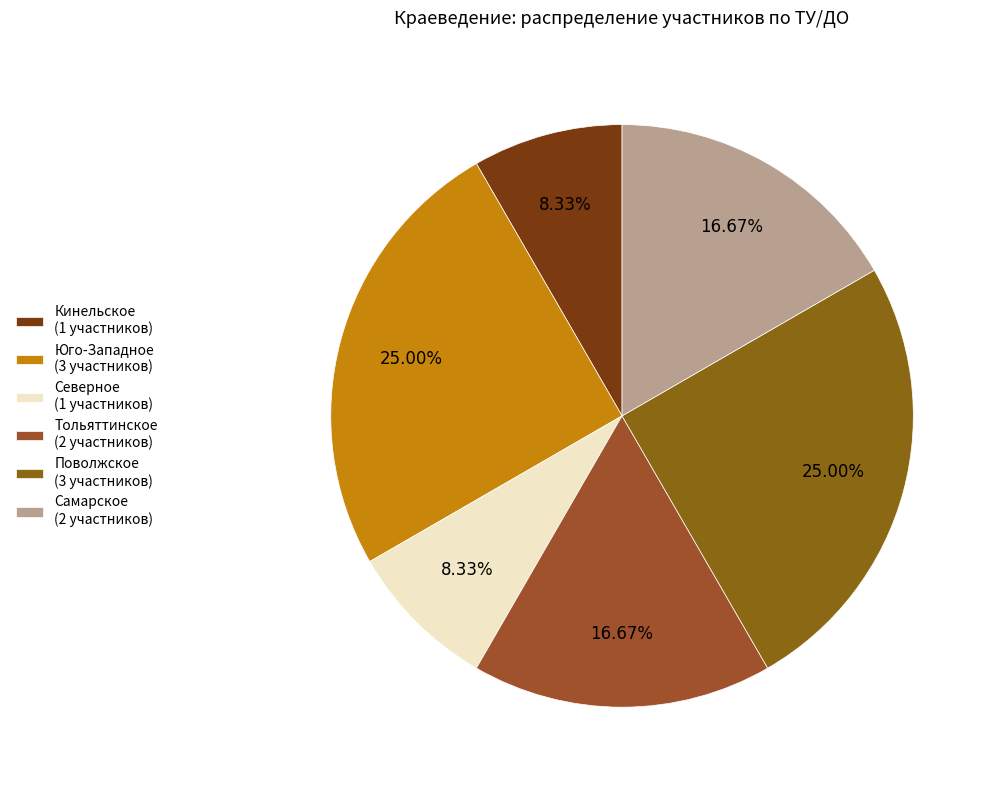

The Кинельское slice represents 8% of the pie. True or false?

True